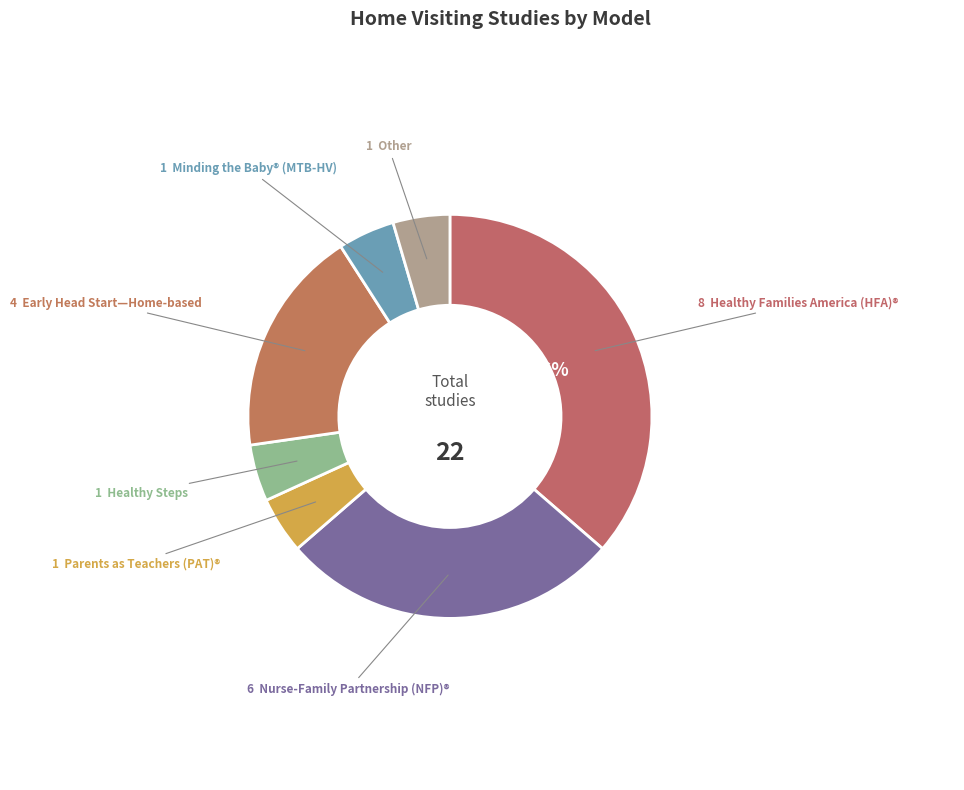

How many slices are in this pie chart?

7